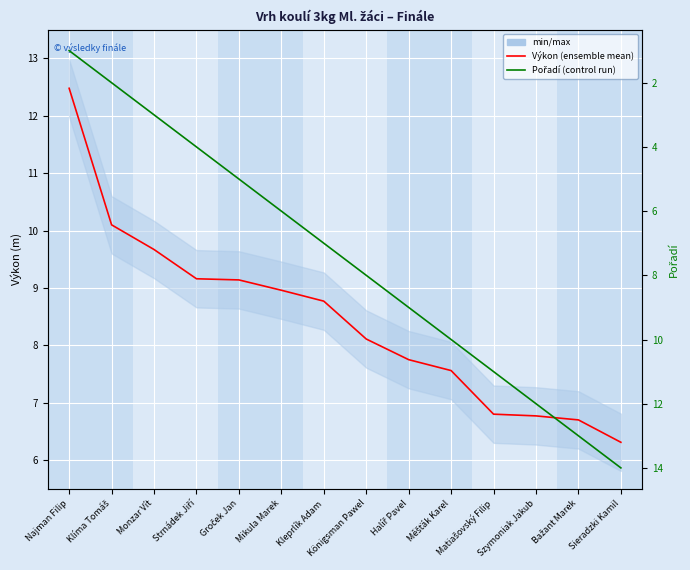

Where does the Pořadí series first go above 8?

Halíř Pavel